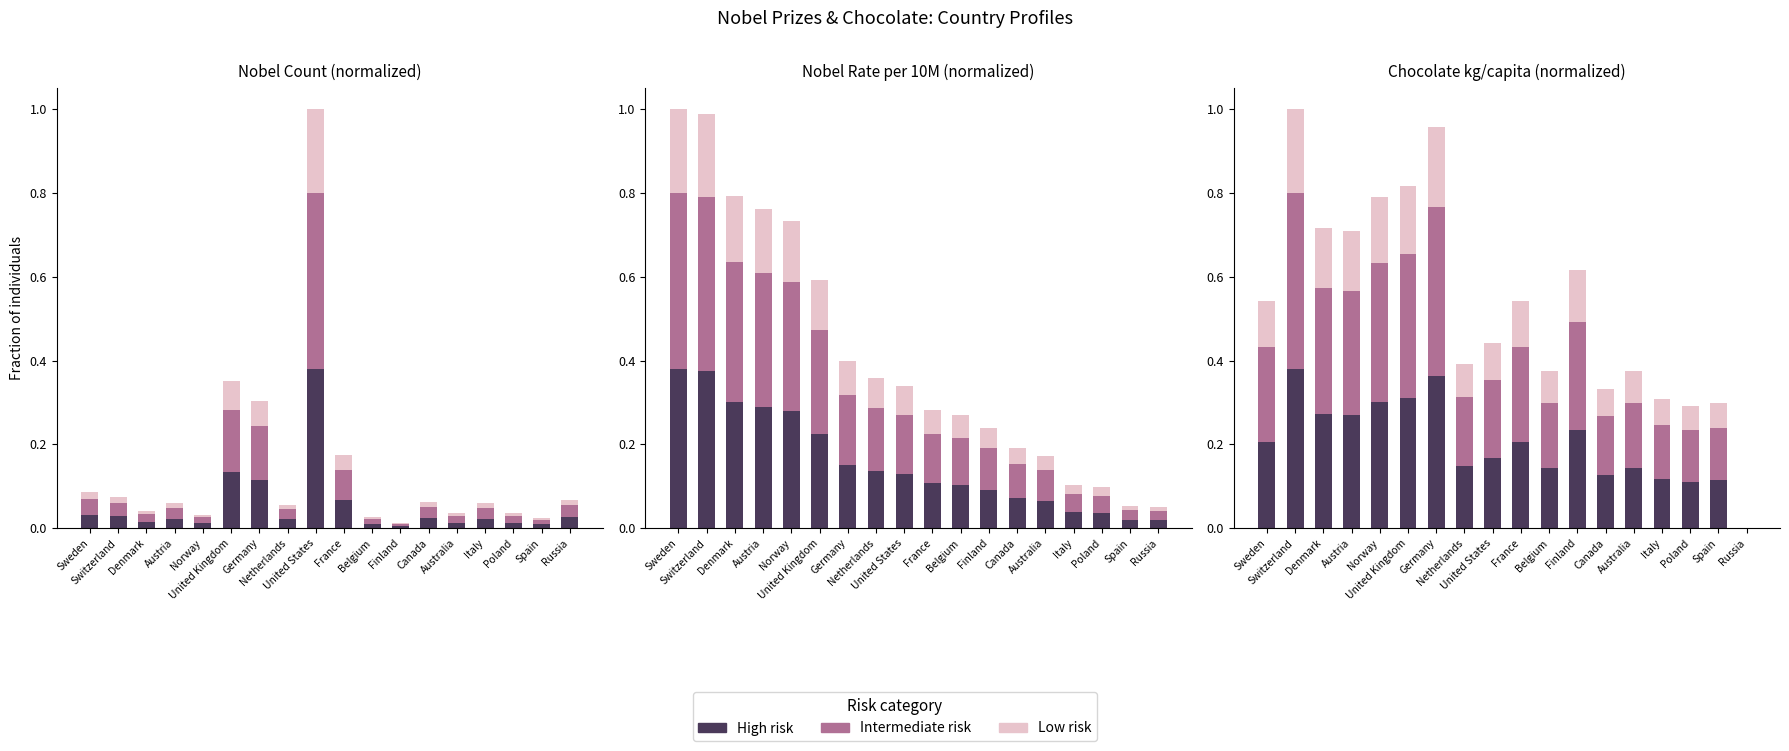

What is the sum of all Low risk values?

1.9